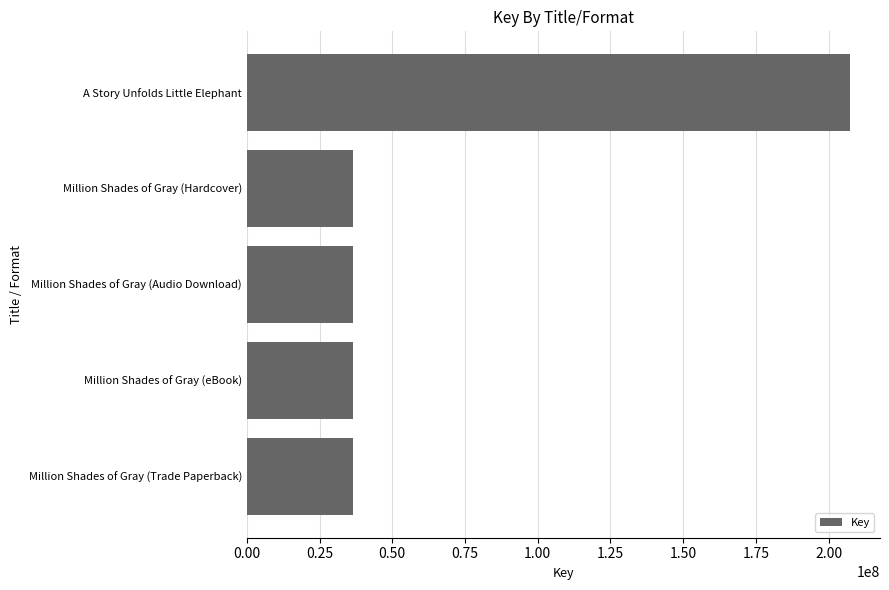

What is the label of the 5th bar from the top?

Million Shades of Gray (Trade Paperback)